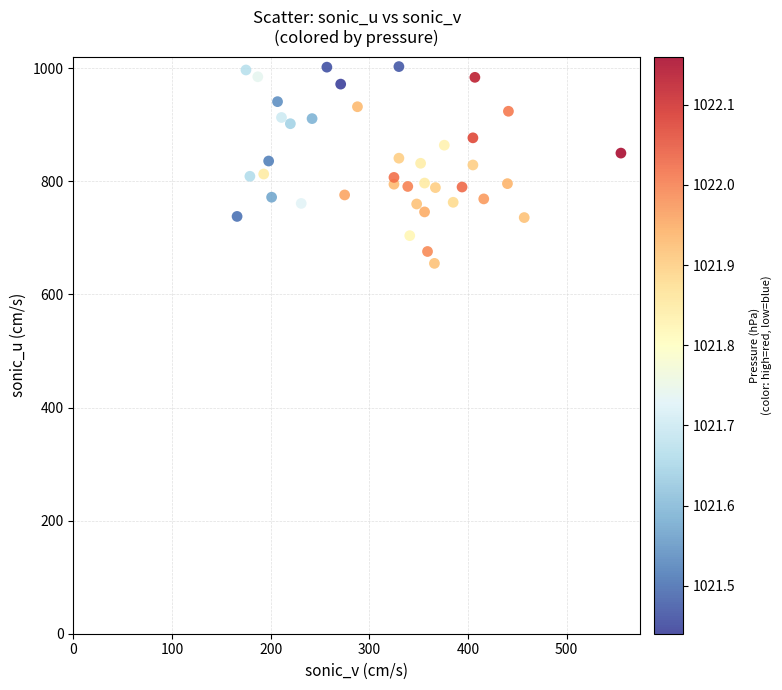

What is the range of Y values (max minus min)?

348